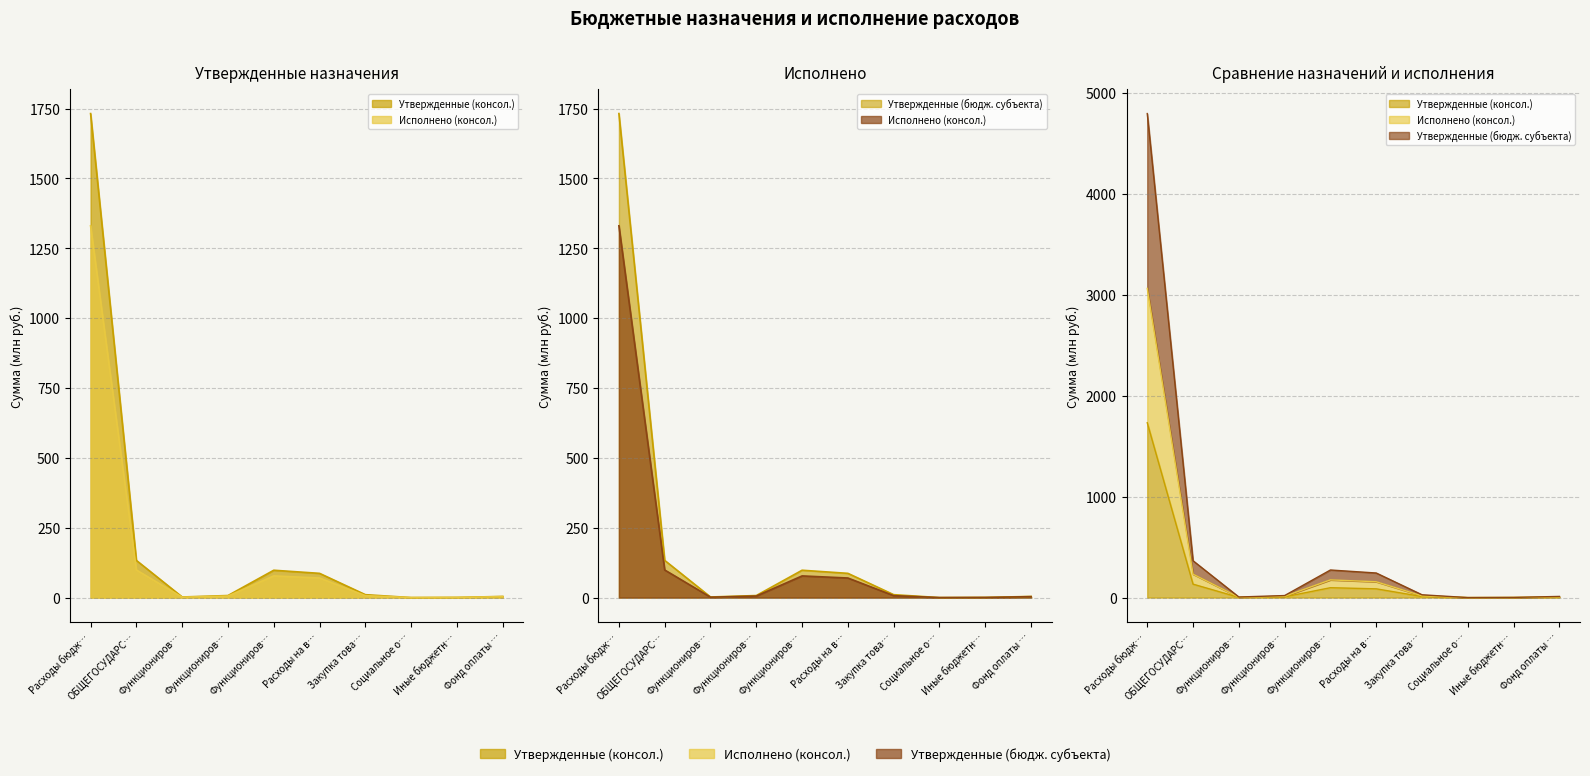

Is the value of Исполнено (консол.) at Функциониров… greater than the value of Утвержденные (консол.) at Закупка това…?

No